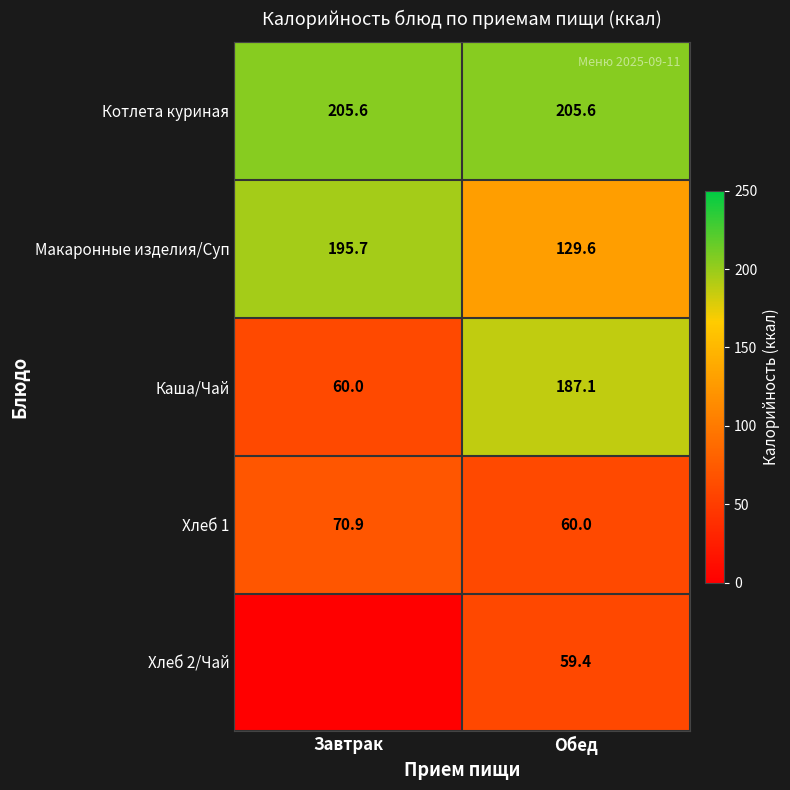

At which label does Каша/Чай first exceed 187?

Обед